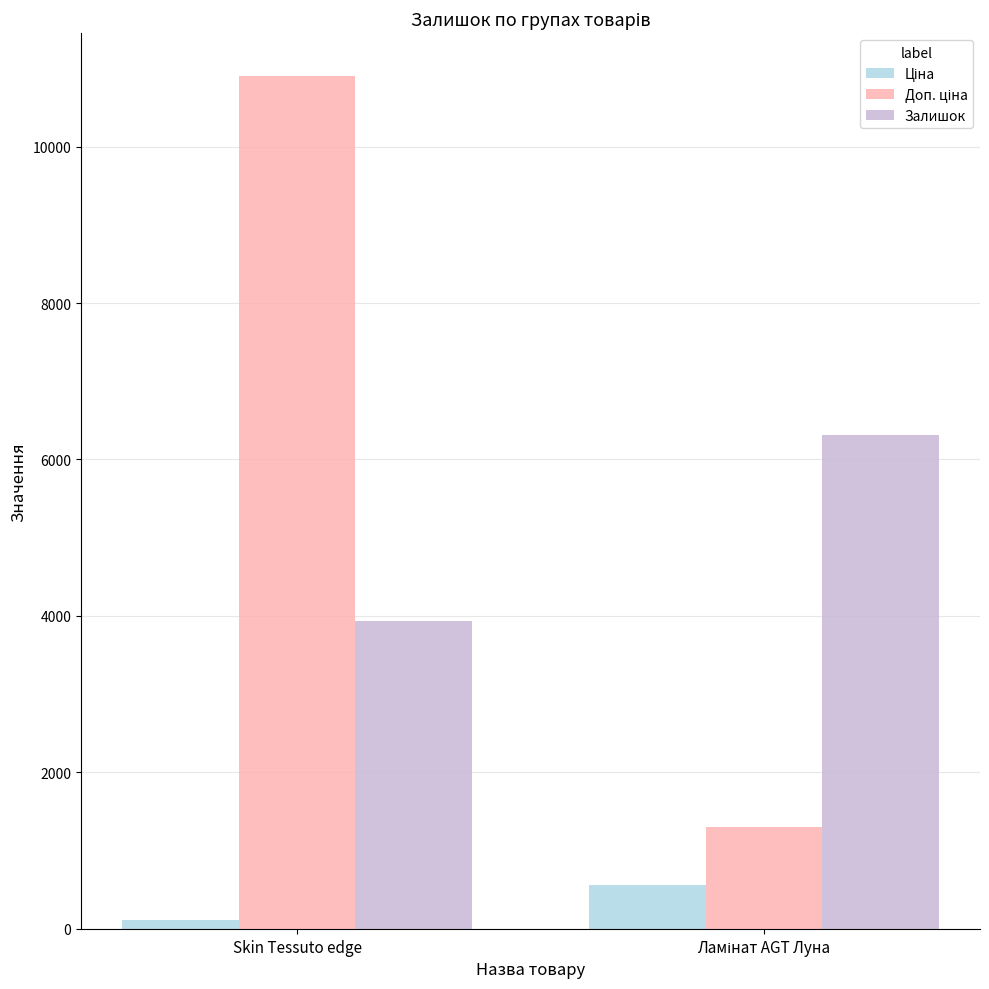

Are the bars horizontal?

No